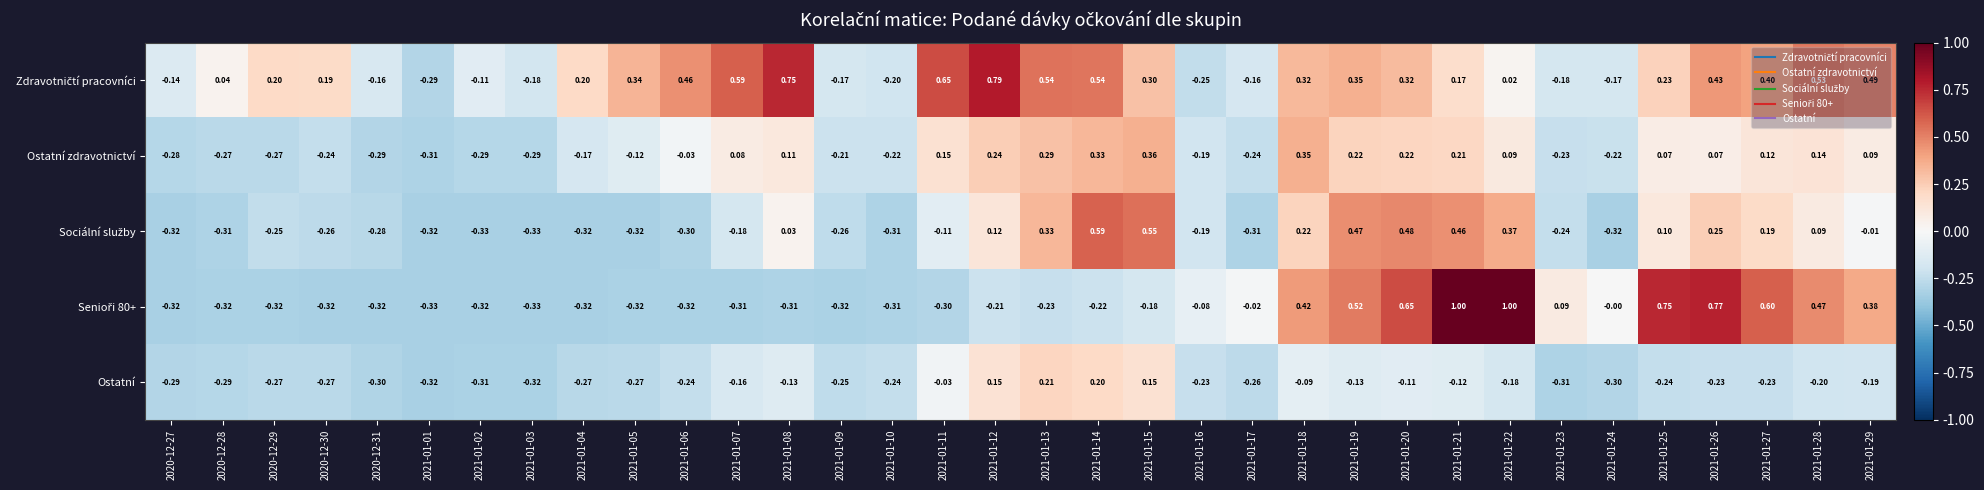

How many data points does each series have?

34